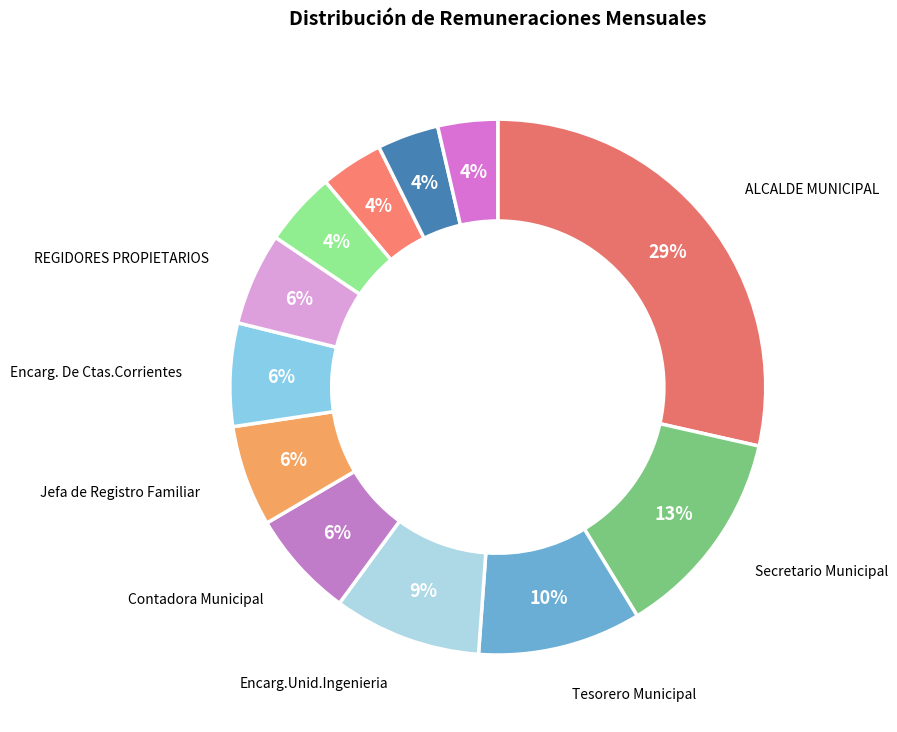

What is the smallest slice in the pie chart?

Encarg.Unid.Ambiental